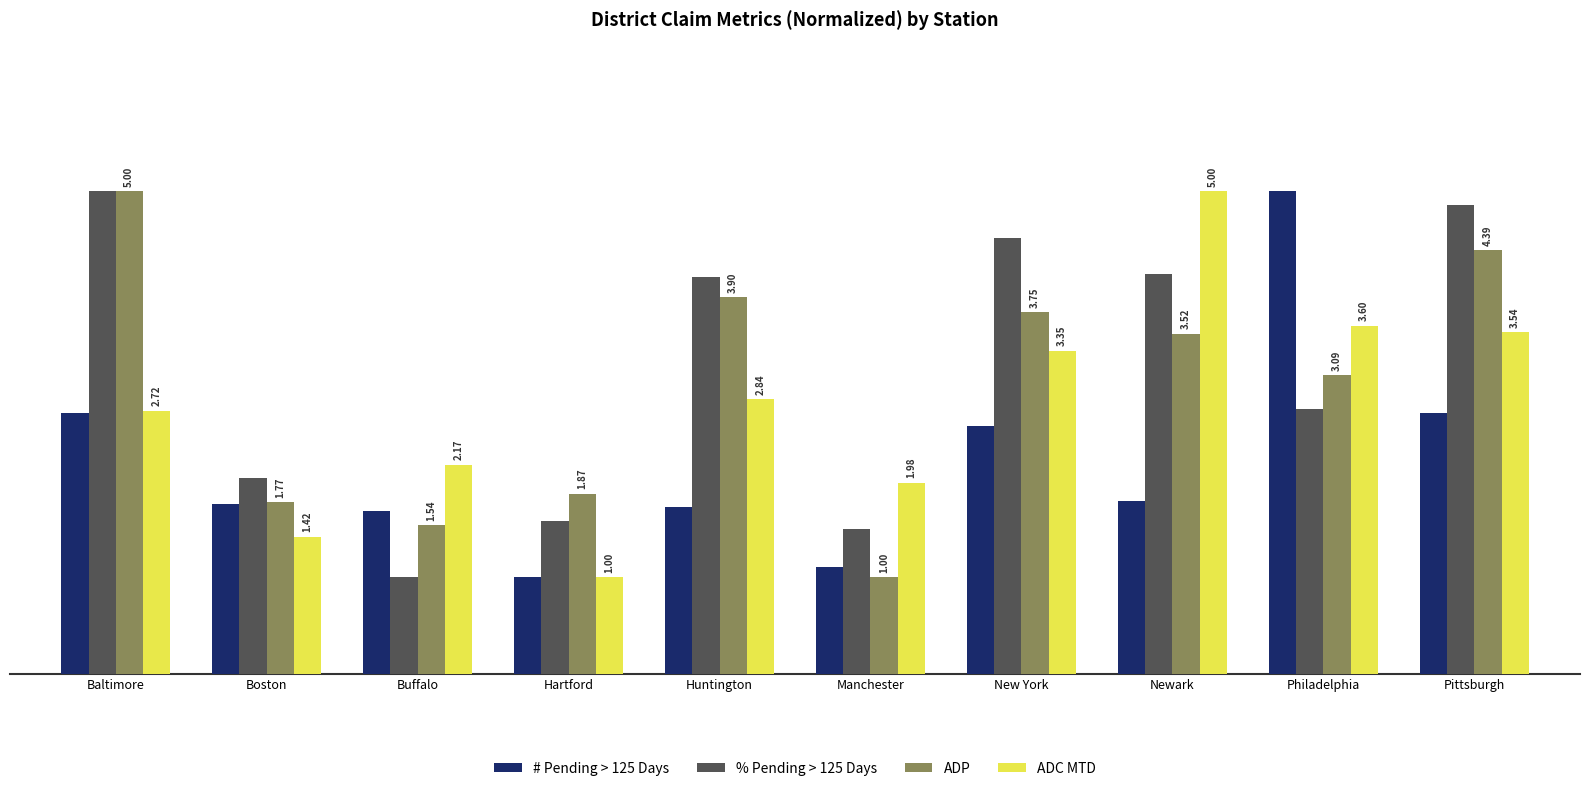

What are all the series names shown in the legend?

# Pending > 125 Days, % Pending > 125 Days, ADP, ADC MTD